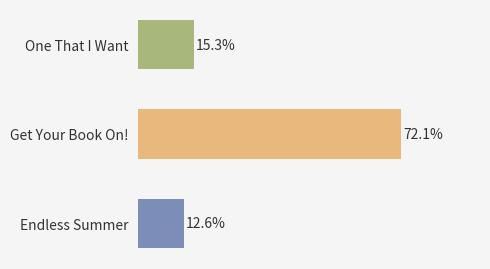

Between Get Your Book On! and Endless Summer, which is larger?

Get Your Book On!